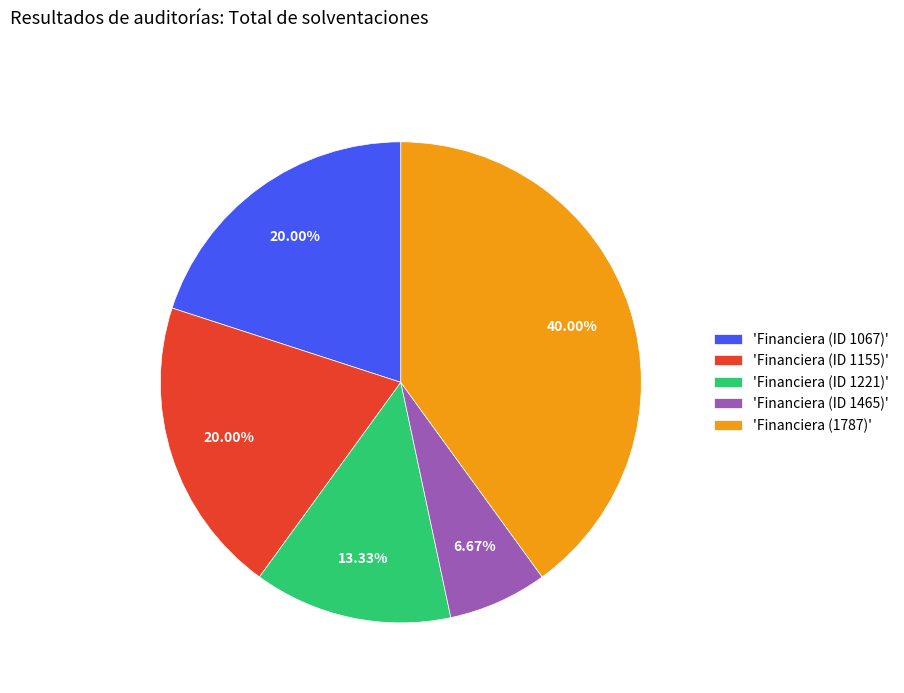

Count the number of slices in the pie.

5